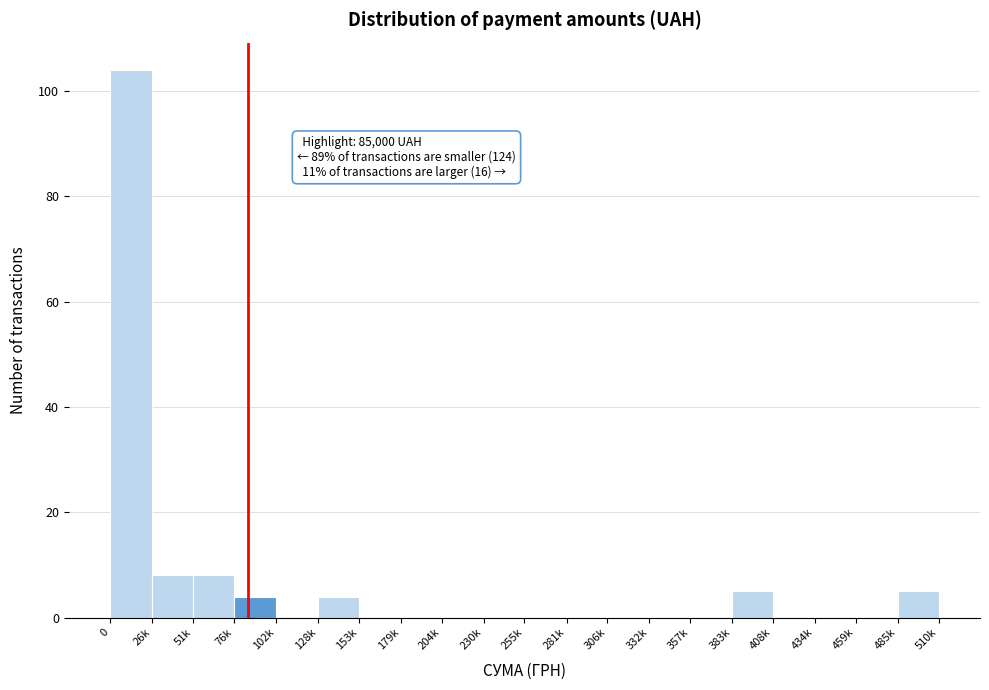

Reading left to right, transcribe all the data shown in this chart.

0=104	26k=8	51k=8	76k=4	102k=0	128k=4	153k=0	179k=0	204k=0	230k=0	255k=0	281k=0	306k=0	332k=0	357k=0	383k=5	408k=0	434k=0	459k=0	485k=5